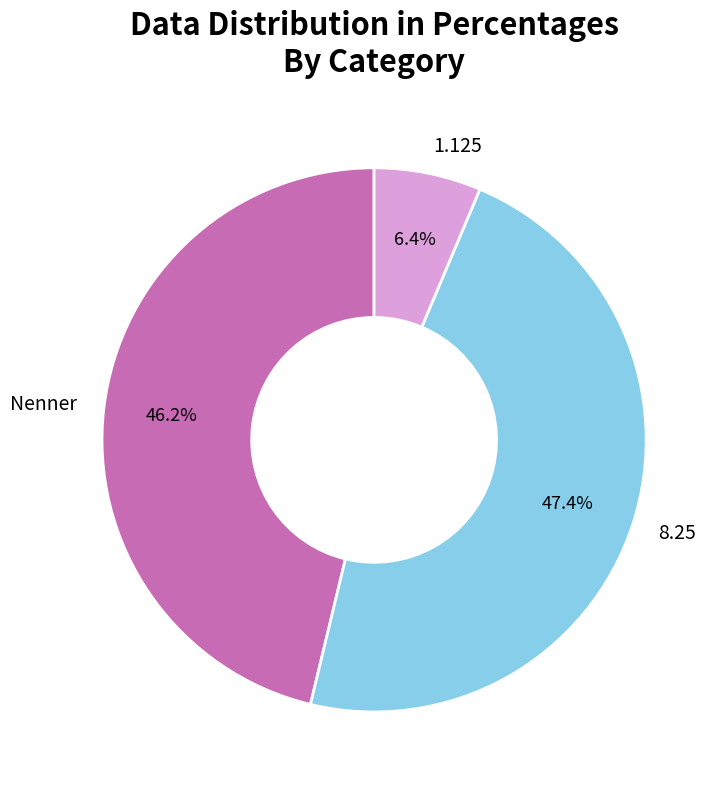

How many segments does this pie chart have?

3